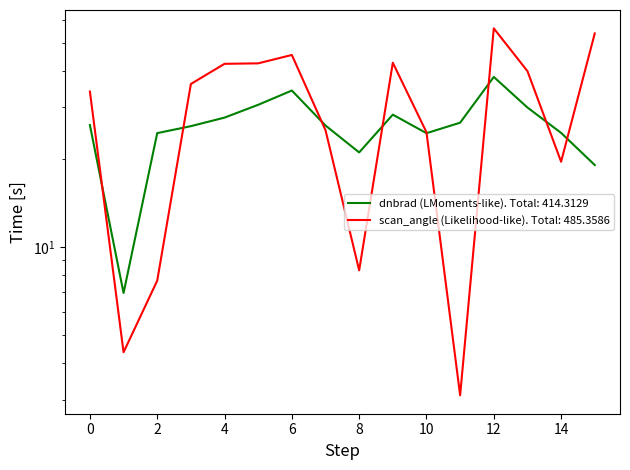

How many data points in dnbrad are above 26?

9